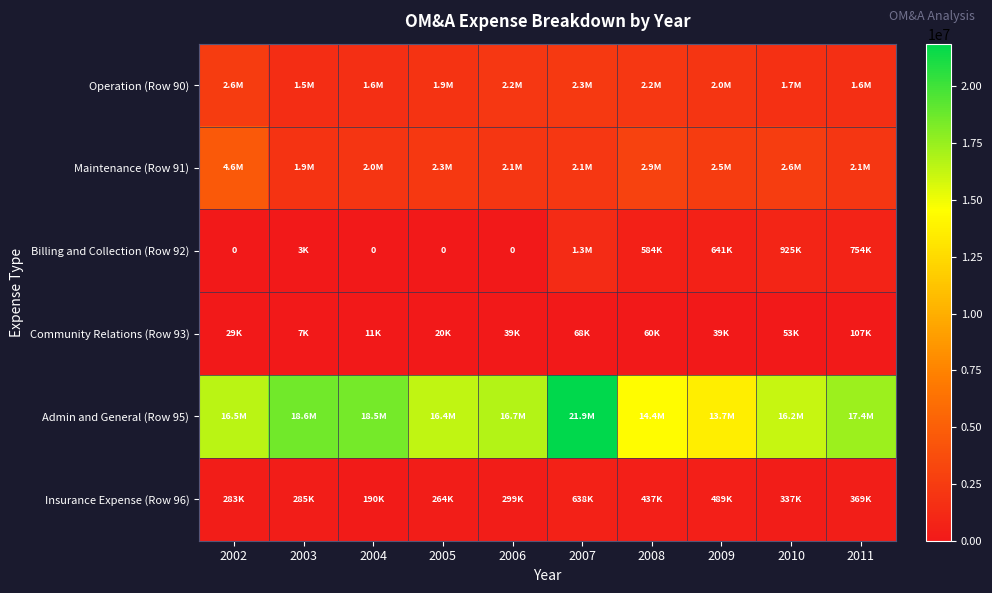

How many values in the Operation (Row 90) series are below 2007013?

5